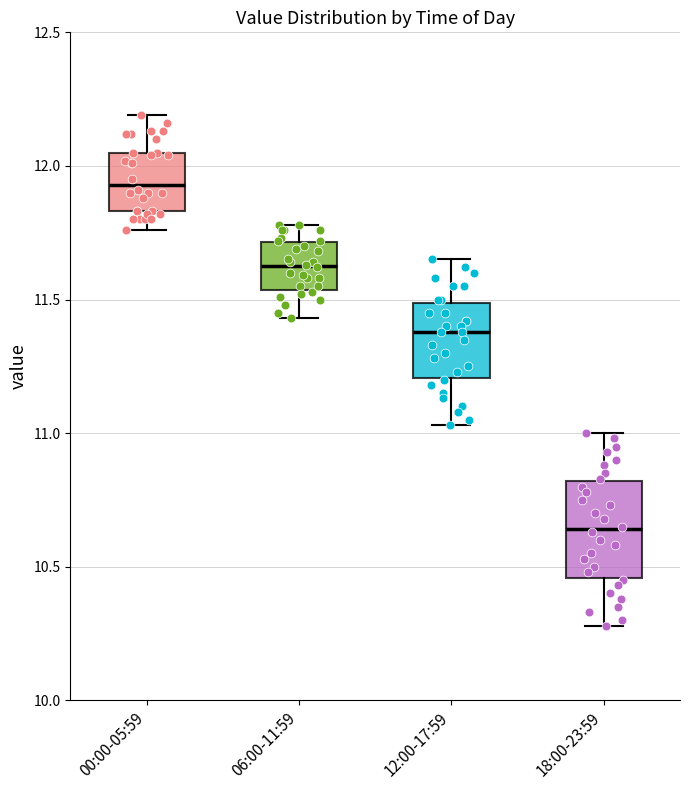

Which box has the highest median line?

00:00-05:59